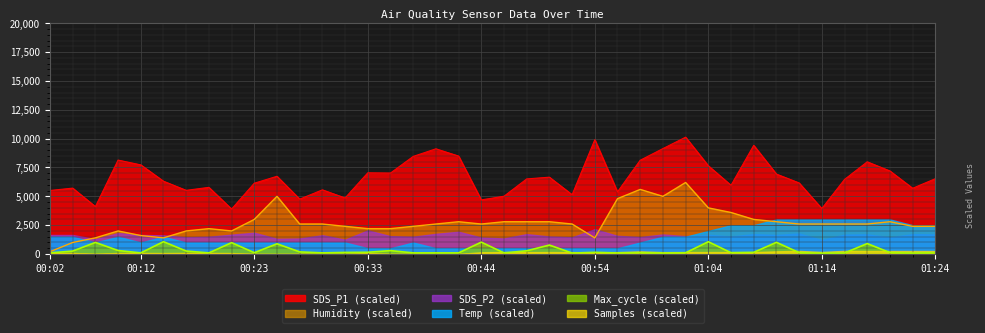

True or false: Humidity and Max_cycle cross at least once.

False